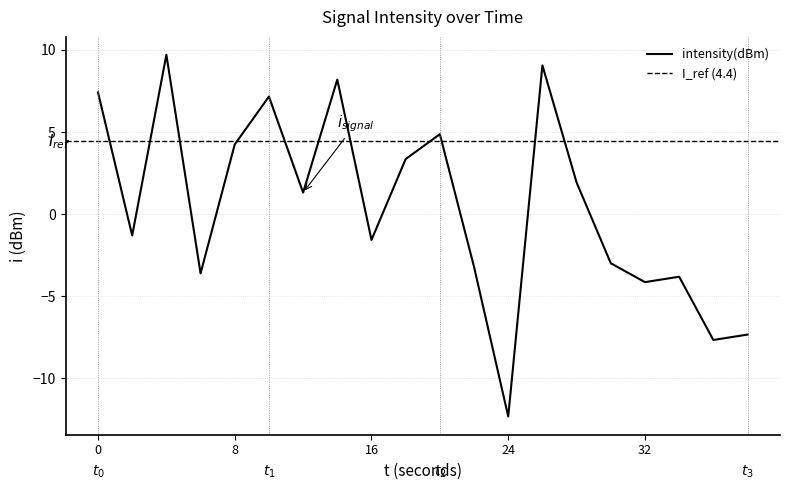

Is it true that the value at 12 is 1.3?

True